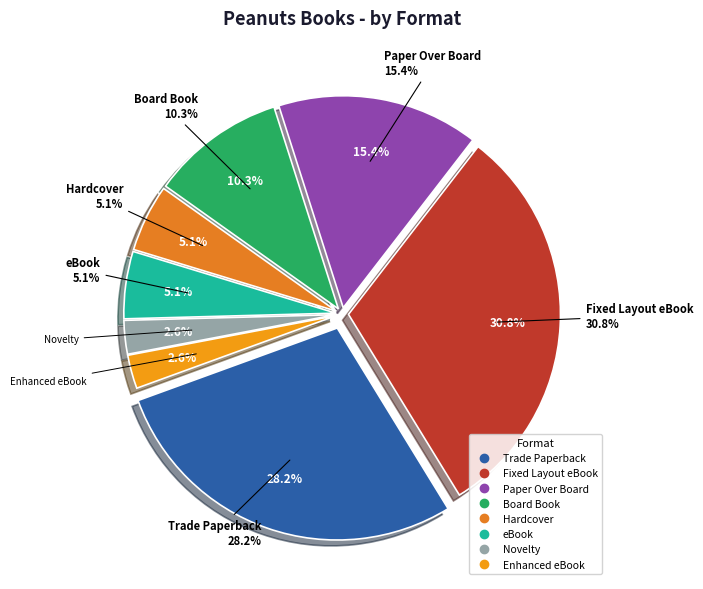

To the nearest percent, what is the difference between the largest and smallest slice percentages?

28%